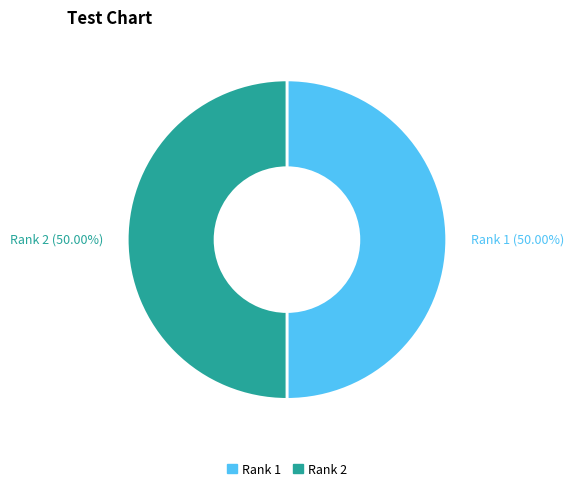

To the nearest percent, what percentage of the pie is Rank 2?

50%